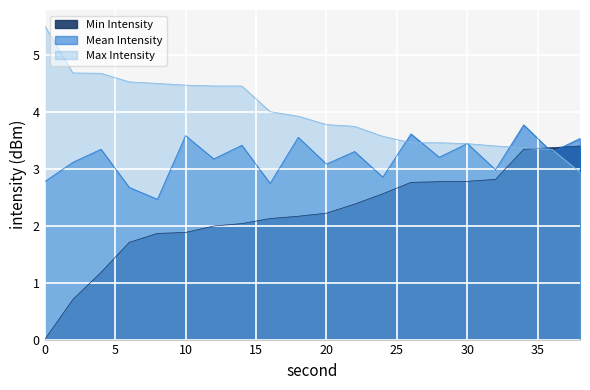

Where does the Min Intensity series first go above 2?

14